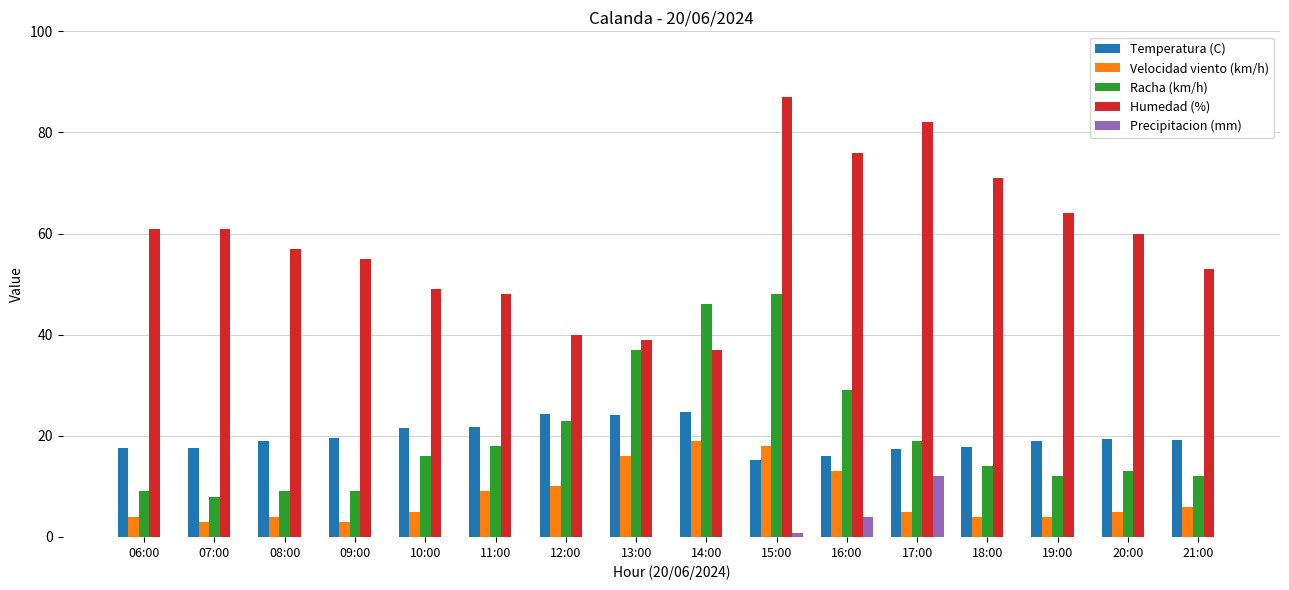

Which category has the highest value across all series?

15:00